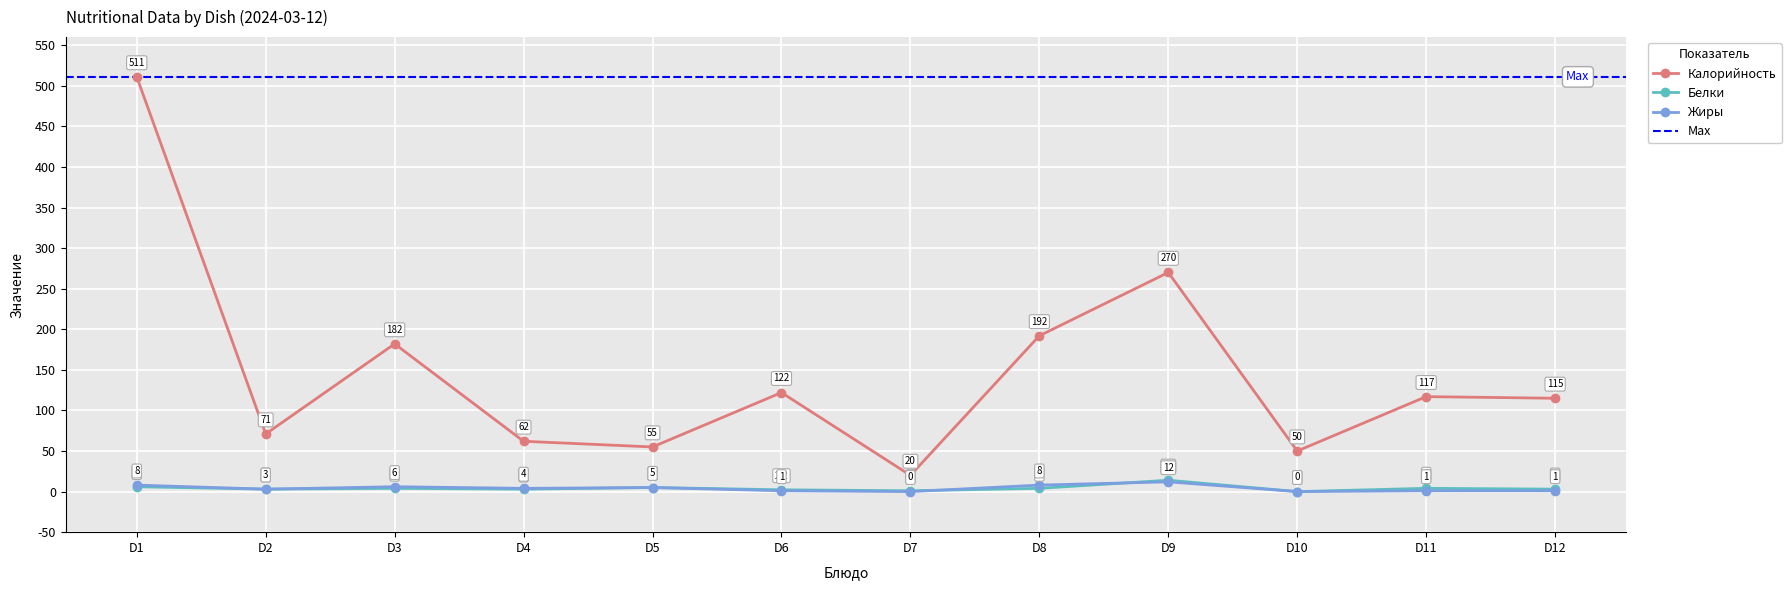

Where is Жиры nearest to the value 6?

D3